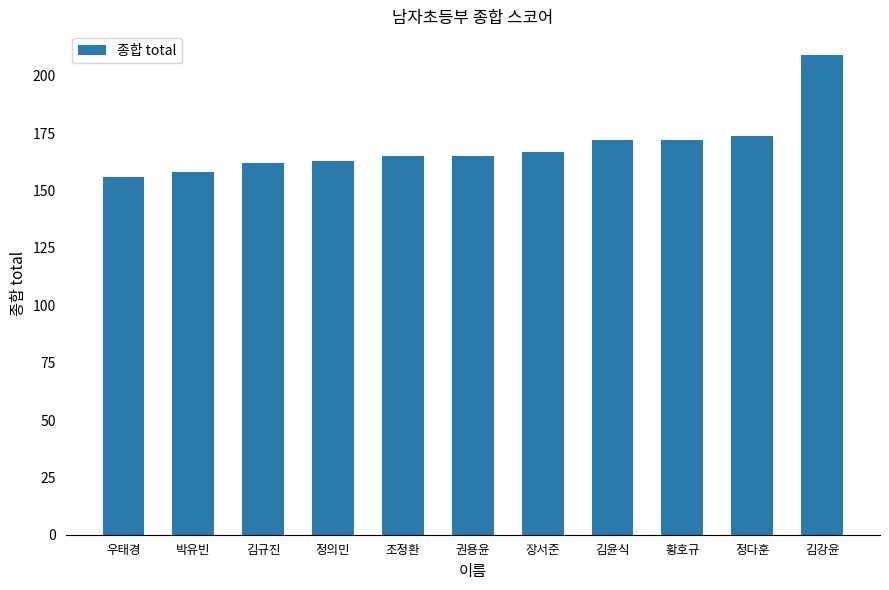

What is the minimum value shown in the chart?

156